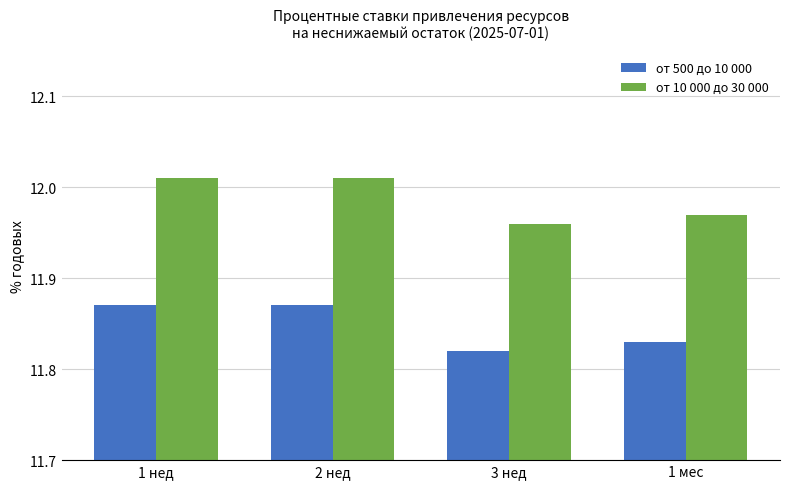

At which label is от 10 000 до 30 000 closest to 11?

3 нед